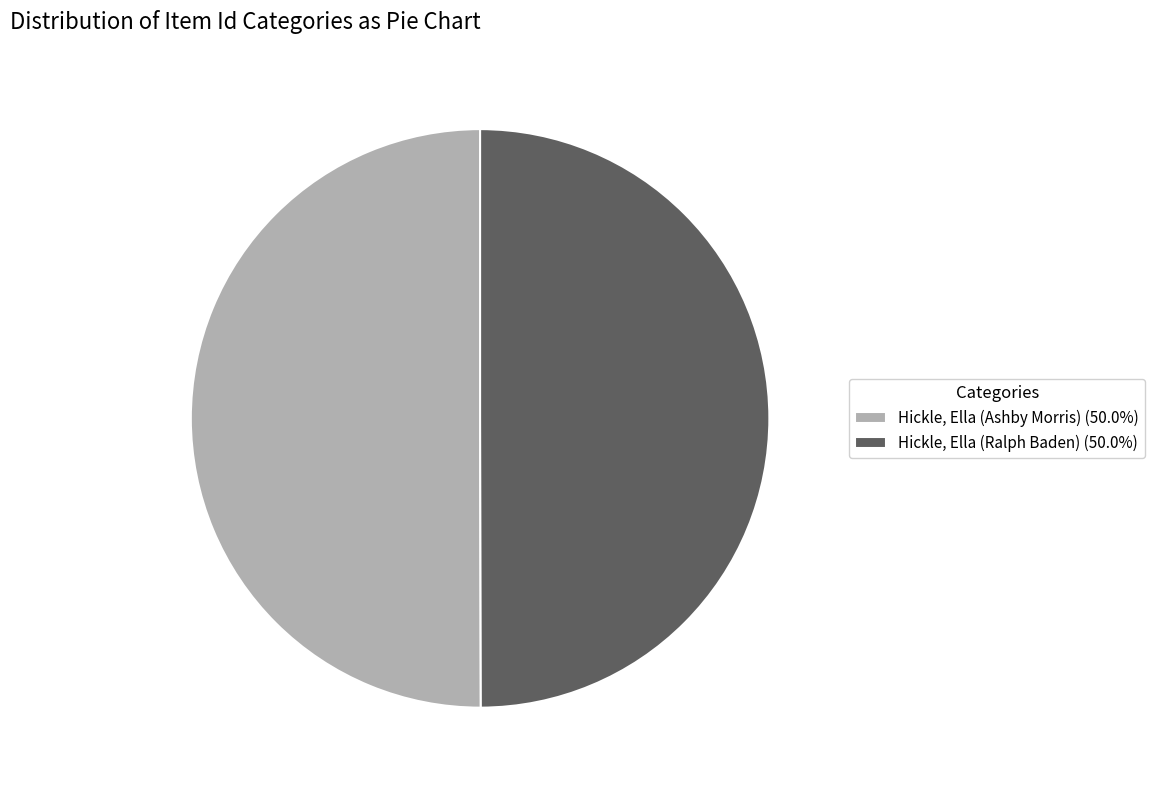

Approximately how many times larger is the value at Hickle, Ella (Ralph Baden) (50.0%) compared to Hickle, Ella (Ashby Morris) (50.0%)?

1.0